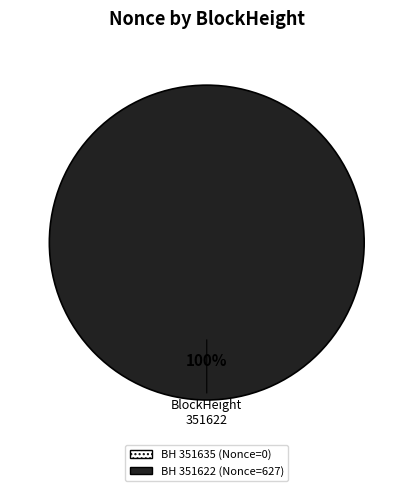

What is the change in value from 351635 to 351622?

+627